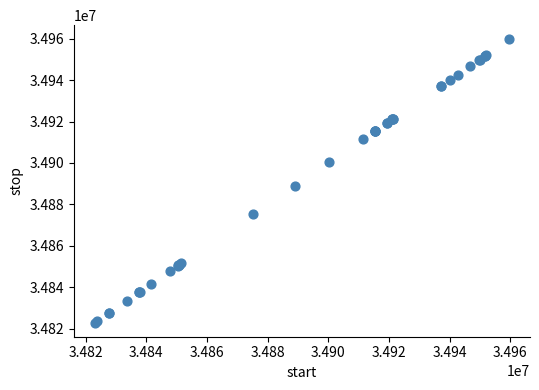

What Y value in the scatter plot is closest to 34891320?

34888908